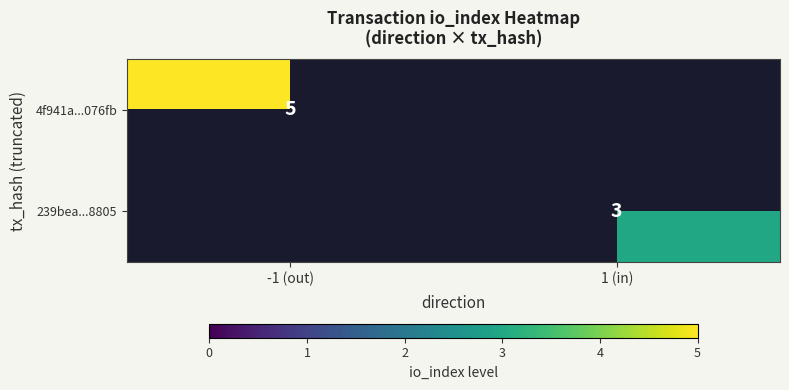

True or false: 239bea...8805 has a value of 3 at 1 (in).

True